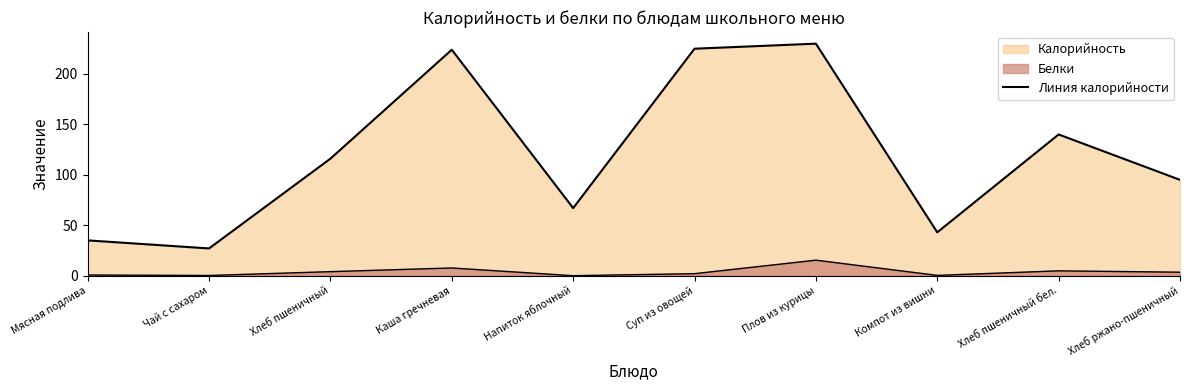

True or false: there are more than 0 points higher than both neighbors.

True